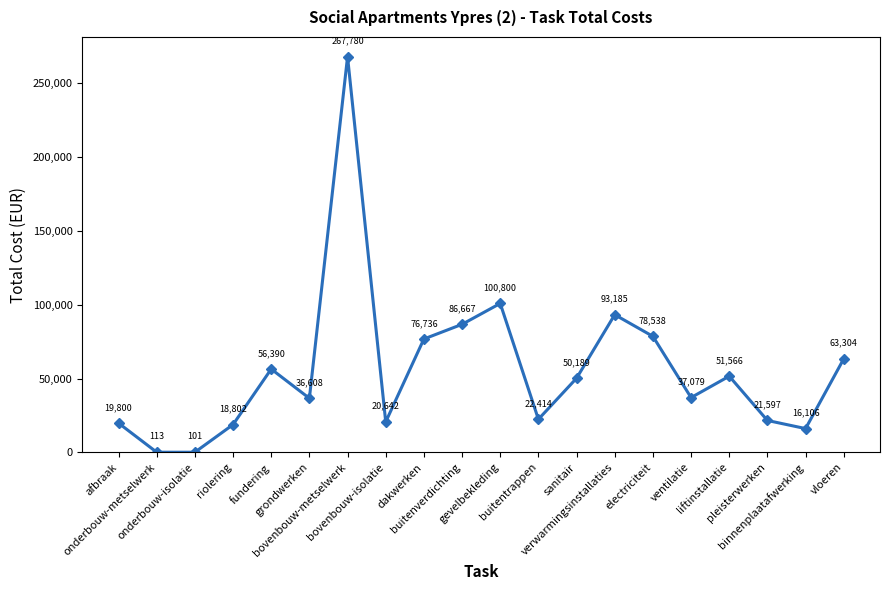

What is the label of the 10th point from the right?

gevelbekleding